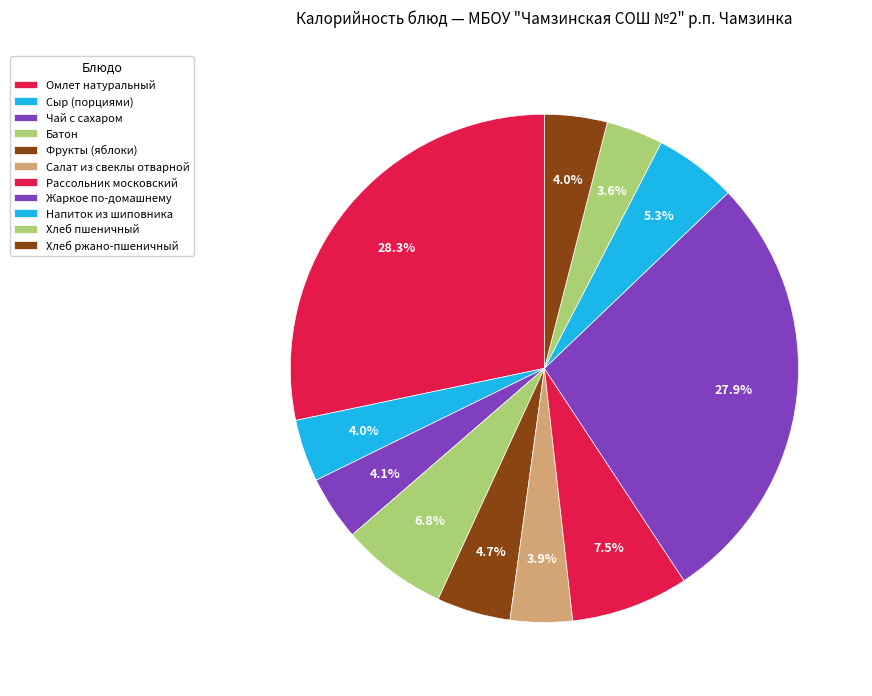

How many segments does this pie chart have?

11